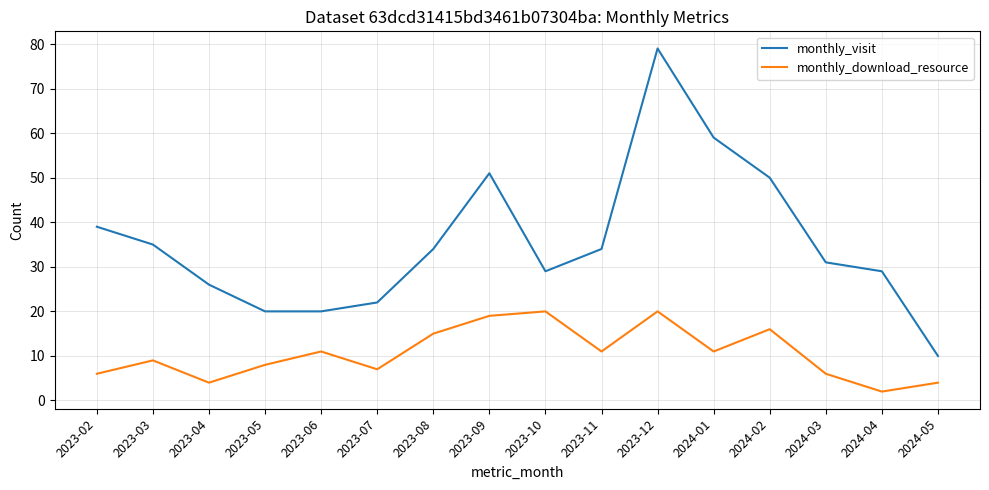

What are all the series names shown in the legend?

monthly_visit, monthly_download_resource